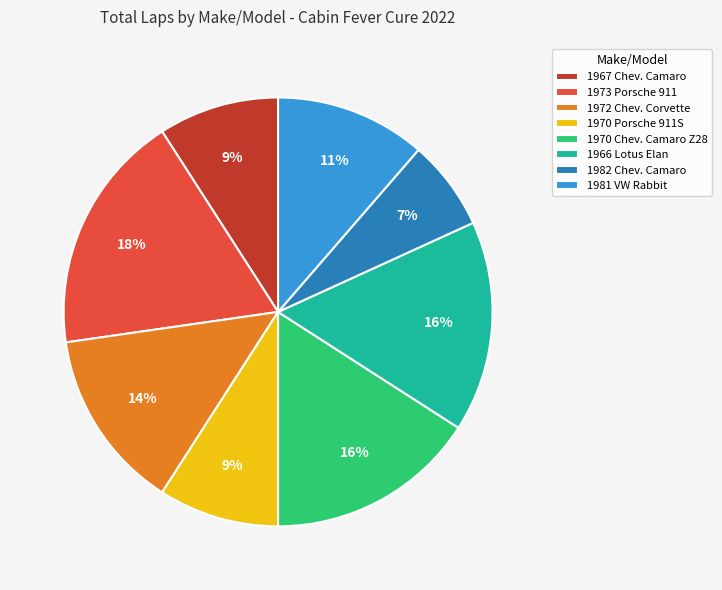

What is the ratio of the value at 1982 Chev. Camaro to the value at 1970 Chev. Camaro Z28?

0.4